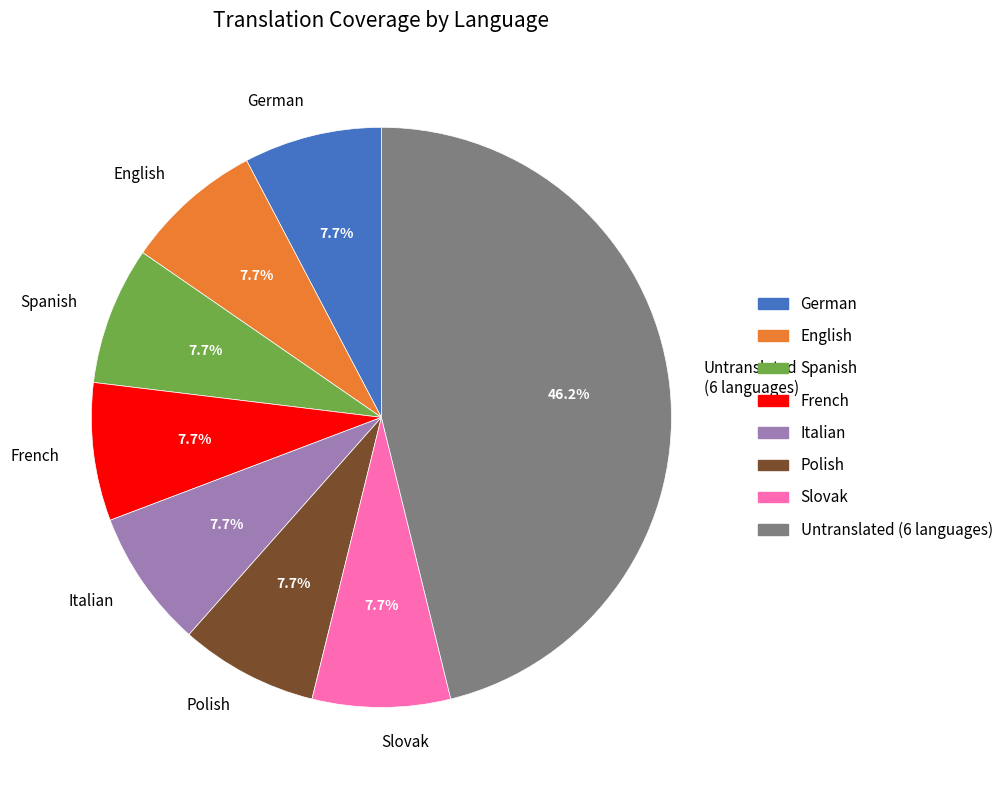

Which category has the biggest portion of the pie?

Untranslated (6 languages)